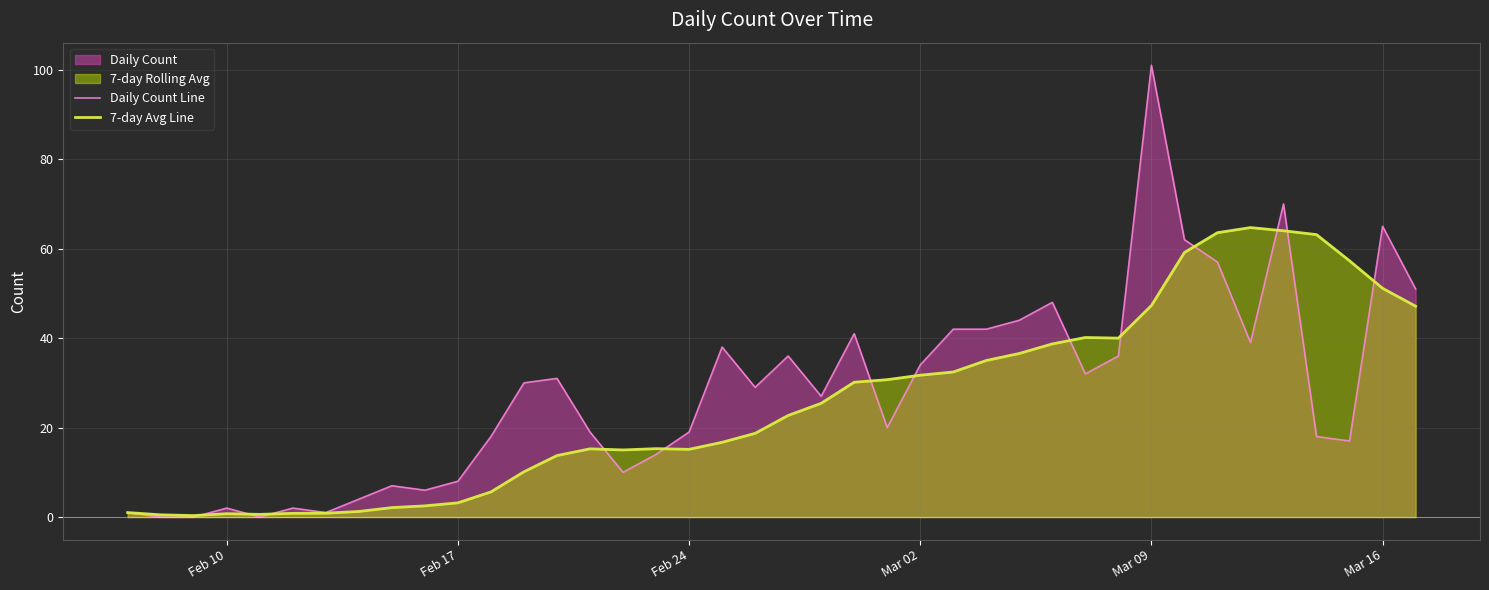

Which series has the largest range (max minus min)?

Daily Count Line